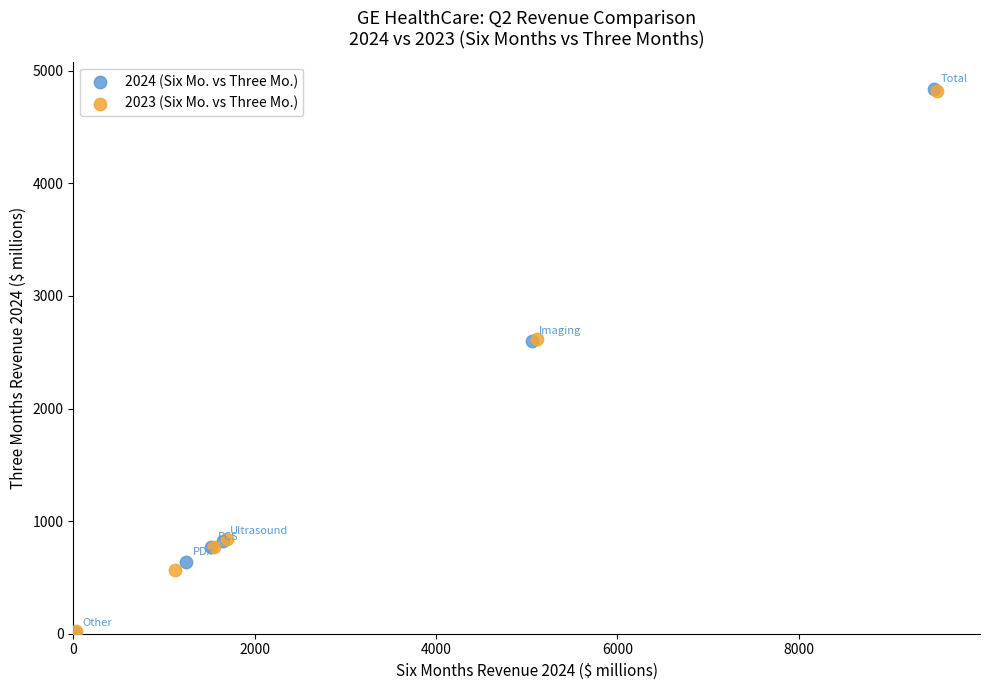

What are all the series names shown in the legend?

2024 (Six Mo. vs Three Mo.), 2023 (Six Mo. vs Three Mo.)